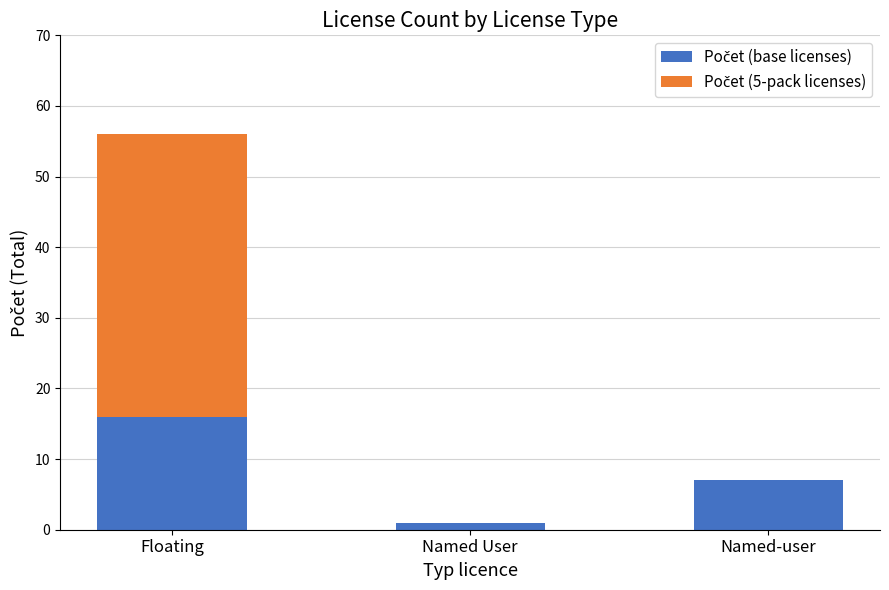

What is the total value across all series at Floating?

56